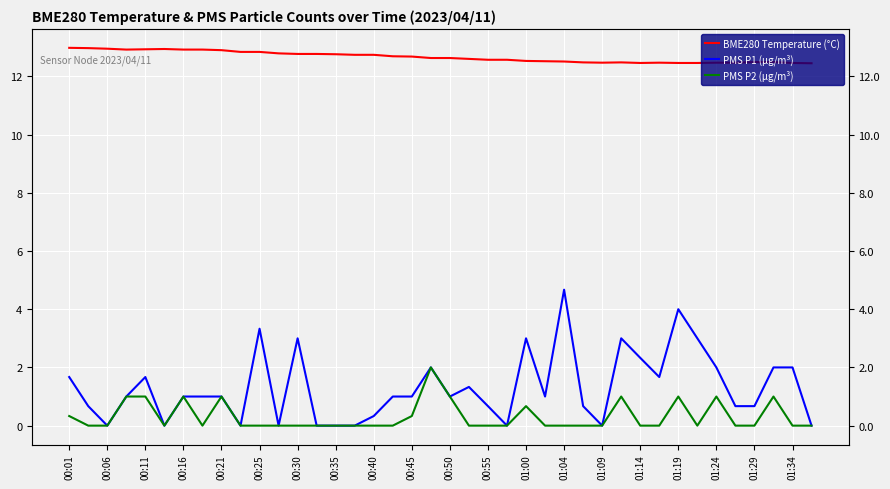

Reading right to left, list all the values displayed in this chart.

BME280 Temperature (°C): 12.4	12.5	12.5	12.5	12.5	12.5	12.5	12.5	12.5	12.5	12.5	12.5	12.5	12.5	12.5	12.5	12.6	12.6	12.6	12.6	12.6	12.7	12.7	12.7	12.7	12.8	12.8	12.8	12.8	12.8	12.8	12.9	12.9	12.9	12.9	12.9	12.9	12.9	13.0	13.0
PMS P1 (µg/m³): 0.0	2.0	2.0	0.7	0.7	2.0	3.0	4.0	1.7	2.3	3.0	0.0	0.7	4.7	1.0	3.0	0.0	0.7	1.3	1.0	2.0	1.0	1.0	0.3	0.0	0.0	0.0	3.0	0.0	3.3	0.0	1.0	1.0	1.0	0.0	1.7	1.0	0.0	0.7	1.7
PMS P2 (µg/m³): 0.0	0.0	1.0	0.0	0.0	1.0	0.0	1.0	0.0	0.0	1.0	0.0	0.0	0.0	0.0	0.7	0.0	0.0	0.0	1.0	2.0	0.3	0.0	0.0	0.0	0.0	0.0	0.0	0.0	0.0	0.0	1.0	0.0	1.0	0.0	1.0	1.0	0.0	0.0	0.3